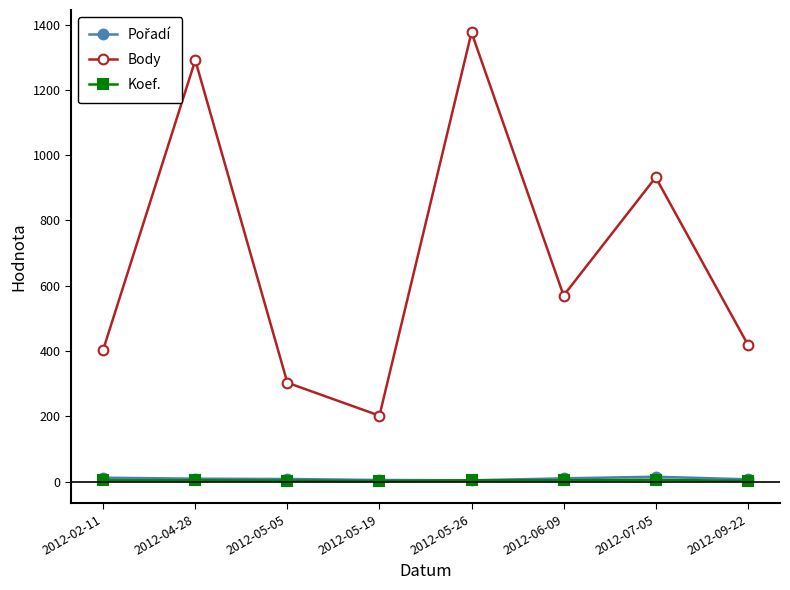

What is the sum of the Body values at 2012-07-05 and 2012-04-28?

2223